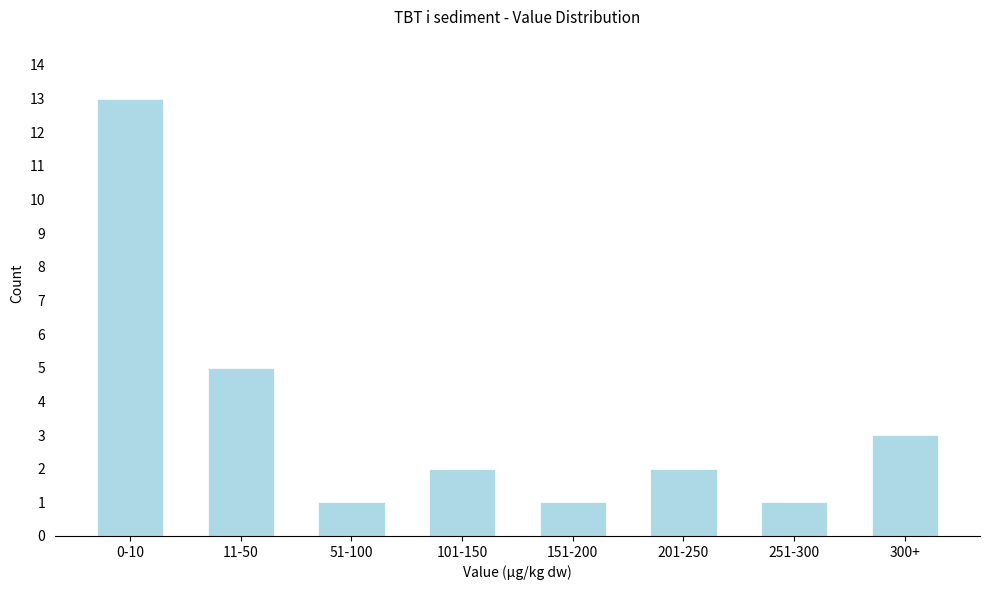

Reading right to left, extract all data points from this chart.

3	1	2	1	2	1	5	13